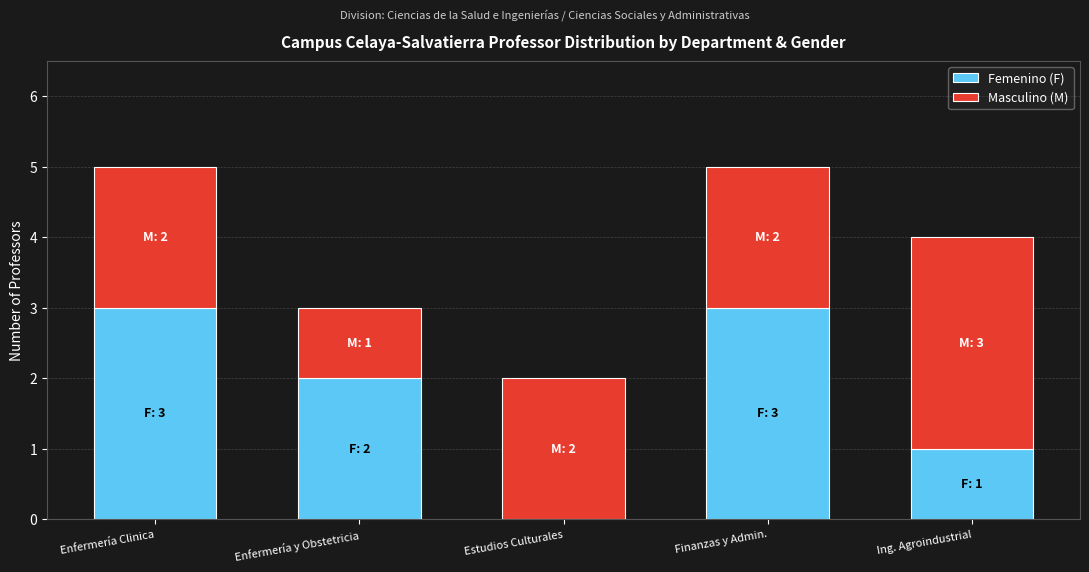

The value of Femenino (F) at Enfermería y Obstetricia is 3. True or false?

False